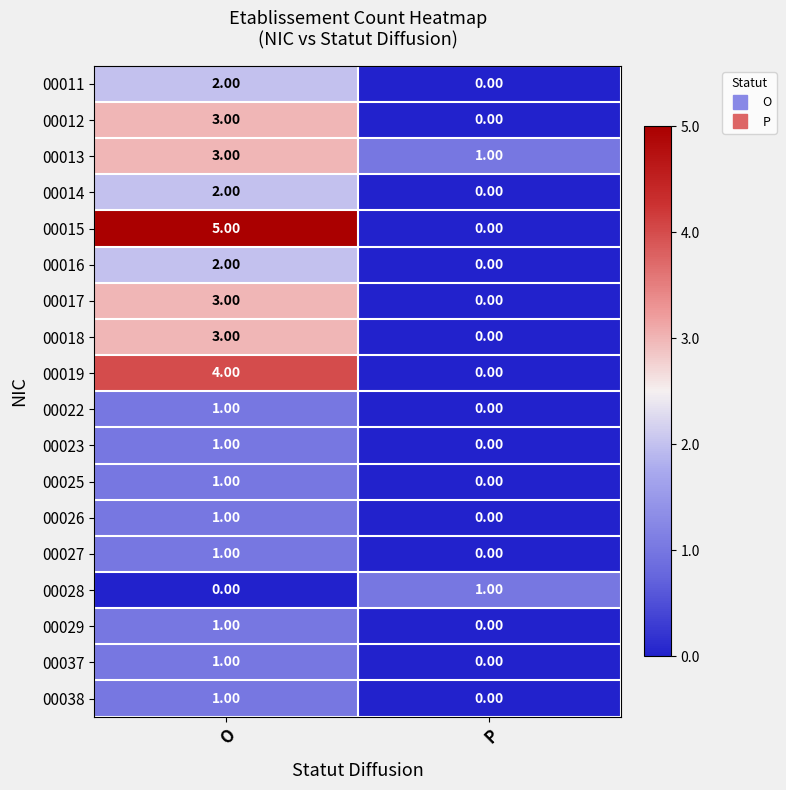

Which label corresponds to the largest value in the chart?

O